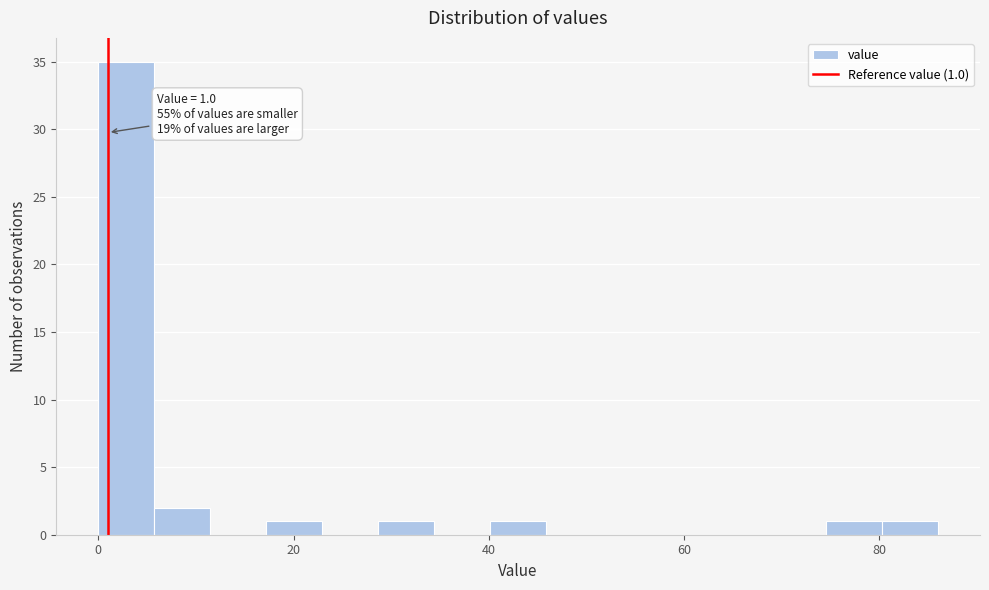

Around what value on the x-axis is the tallest bar? Give the approximate position of its centre, as read against the axis.

2